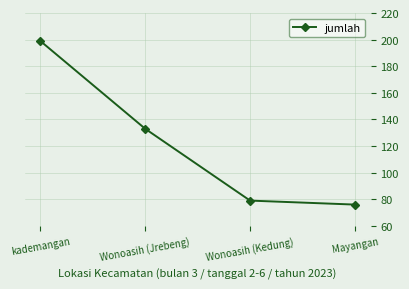

Which has a higher value, Wonoasih (Jrebeng) or Mayangan?

Wonoasih (Jrebeng)